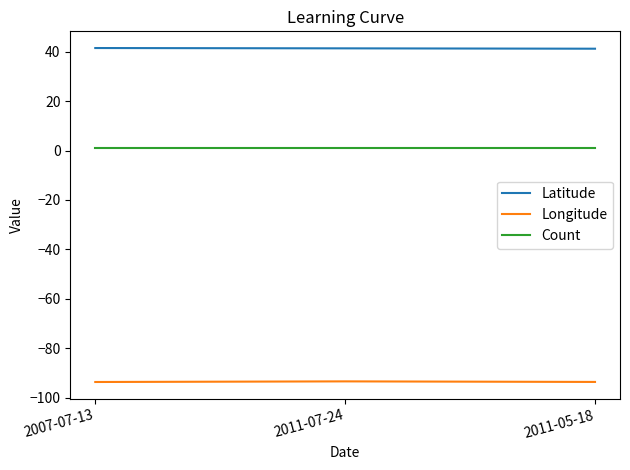

Is it true that Longitude equals -93.4 at 2011-07-24?

True